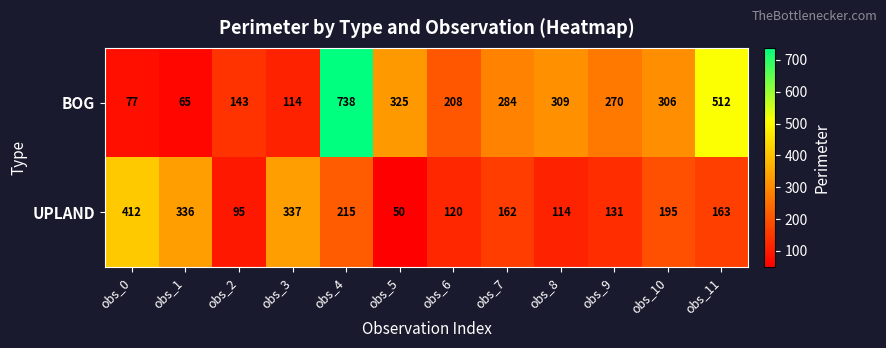

List the series in order of their overall mean, highest first.

BOG, UPLAND